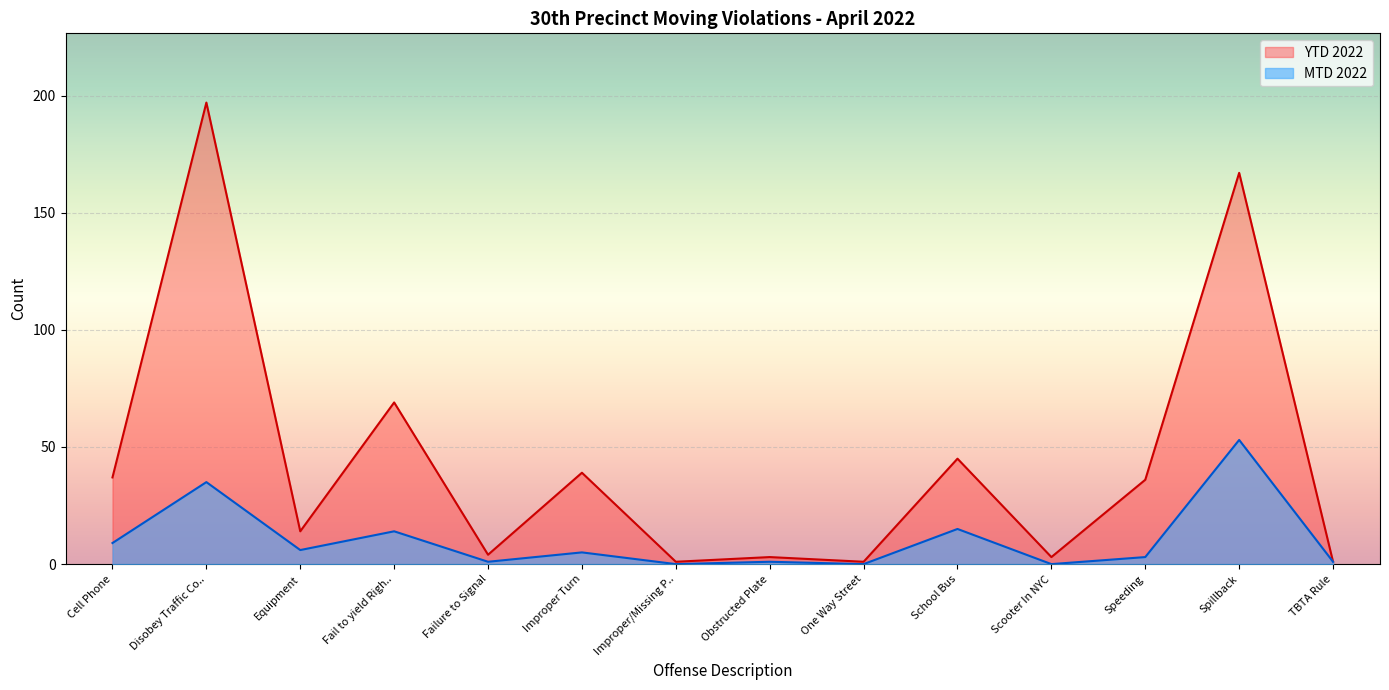

What is the highest value of the MTD 2022 series?

53